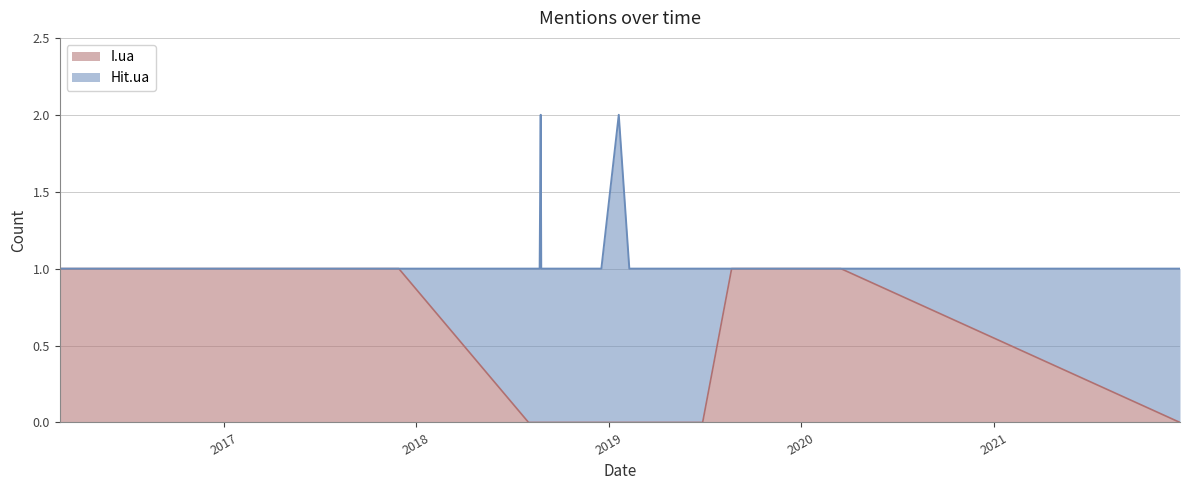

What is the difference between the maximum and minimum values?

1